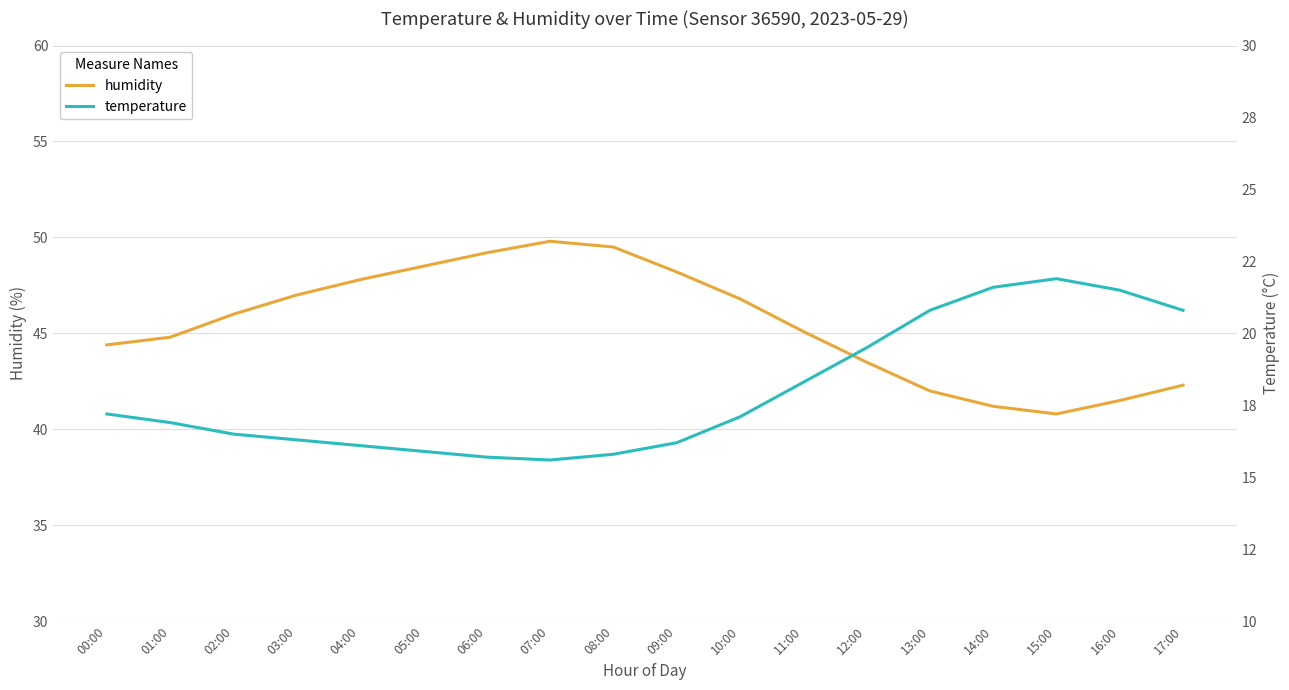

Does the chart display data point markers on the line(s)?

No